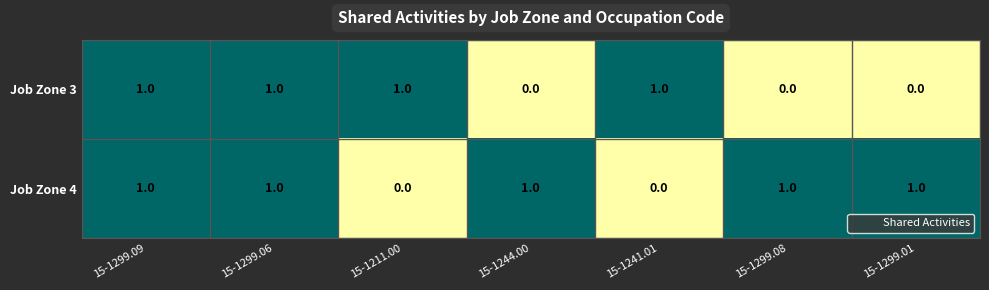

At how many categories does at least one series exceed 0?

7